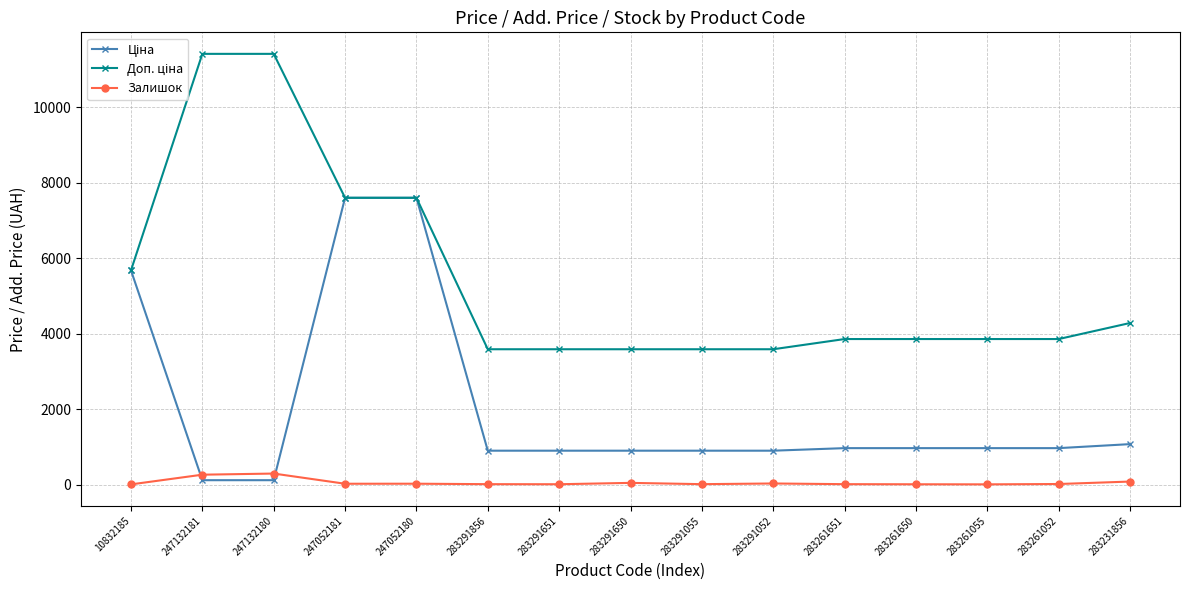

At how many categories does at least one series exceed 2192?

15